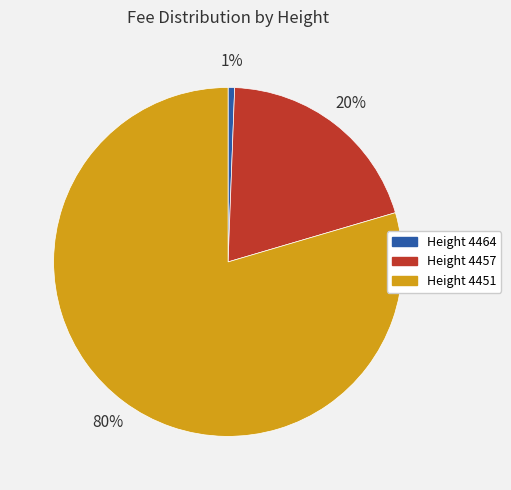

Count the number of slices in the pie.

3